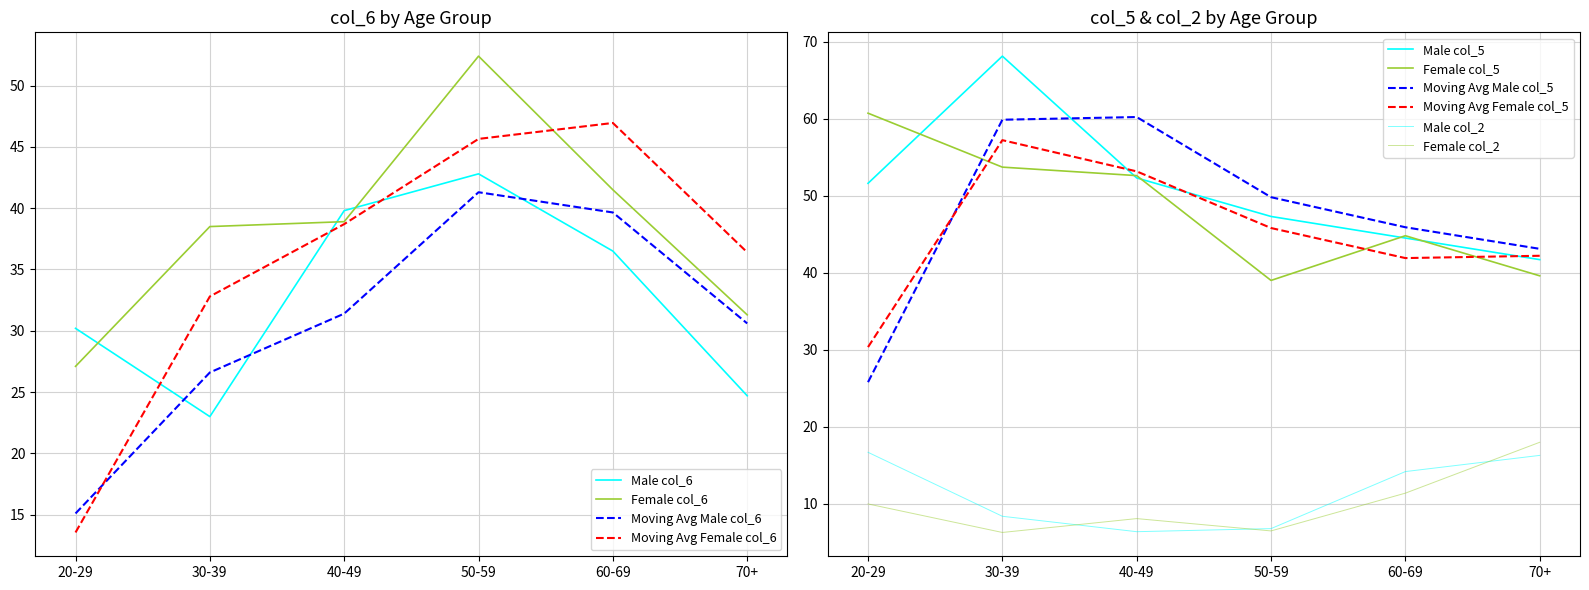

At which label does col_6_female reach its minimum?

20-29